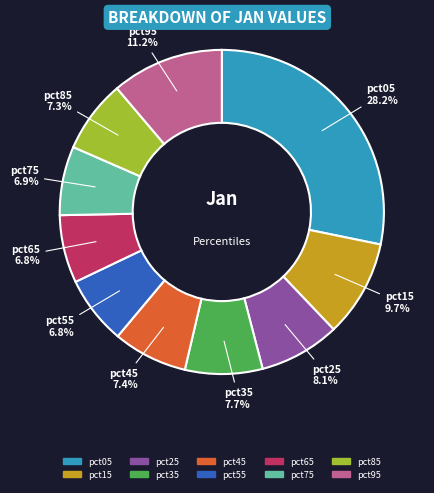

True or false: pct05 accounts for 43% of the total.

False